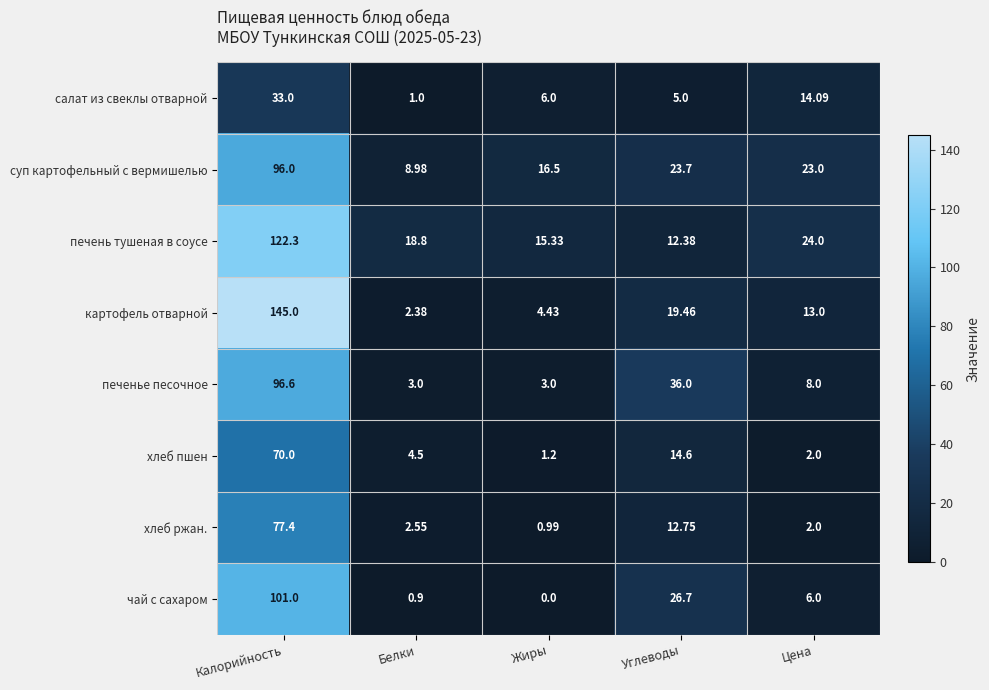

Count the number of categories in the chart.

5